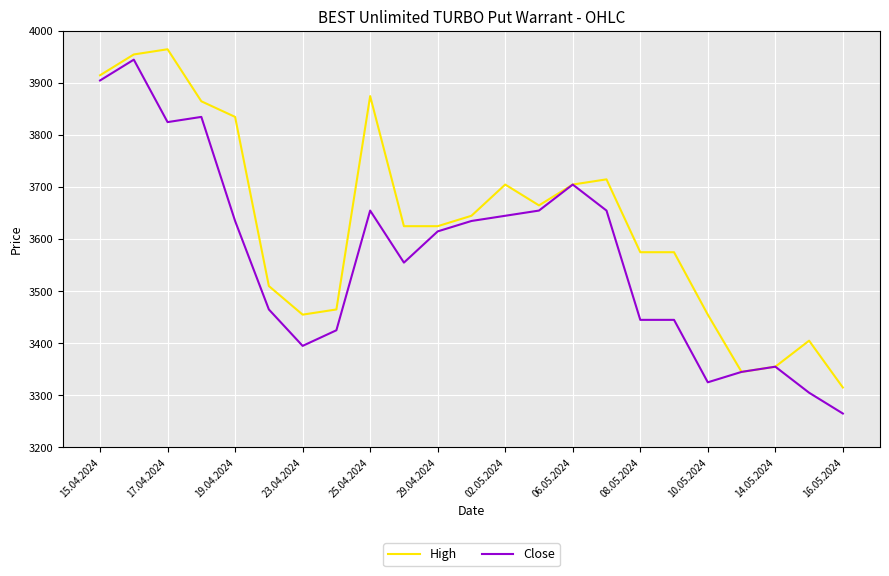

How many distinct data groups are displayed?

2